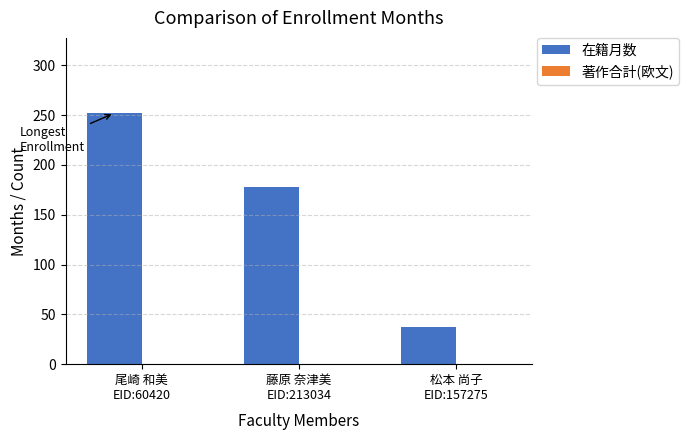

Reading left to right, list all the values displayed in this chart.

252	178	37